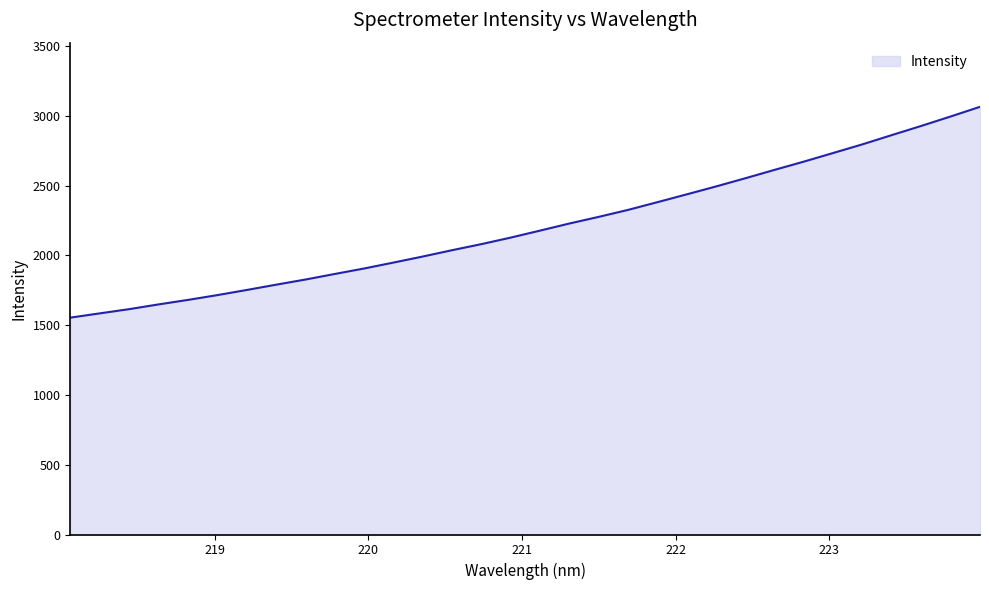

How many lines are shown in the chart?

1